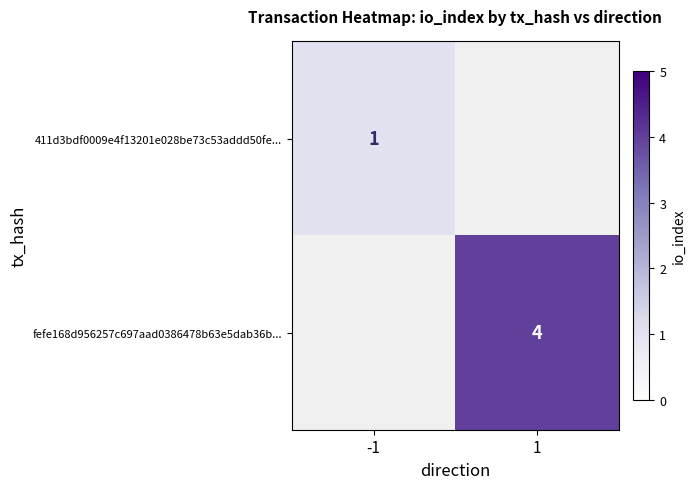

Count the number of data series in this chart.

2